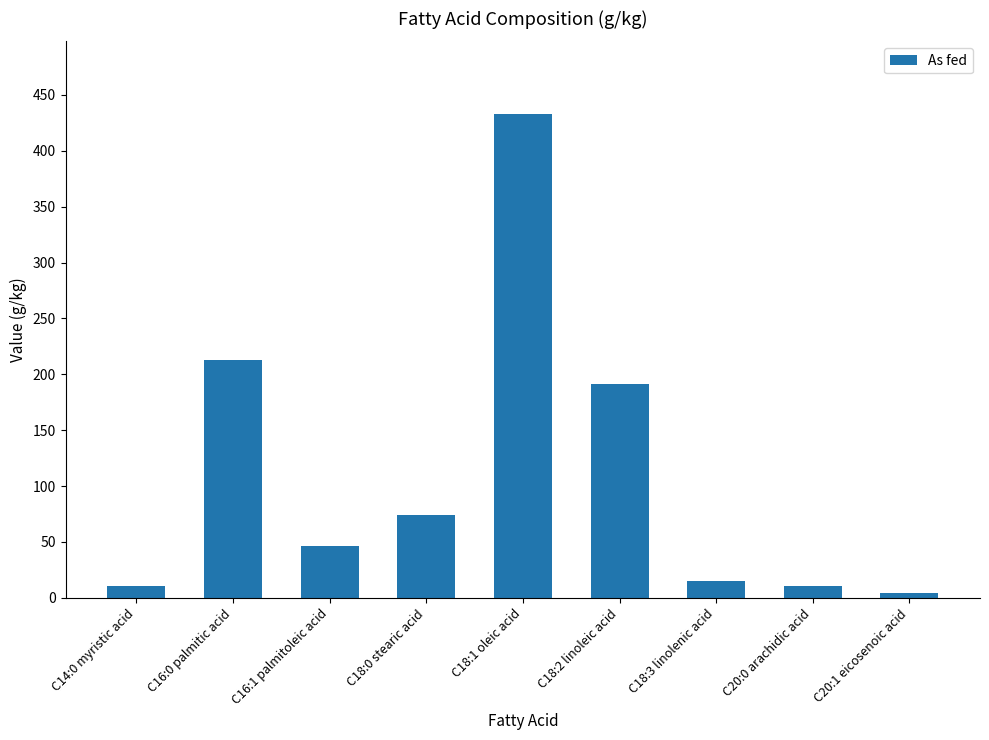

What is the difference between the values at C18:3 linolenic acid and C16:0 palmitic acid?

198.2